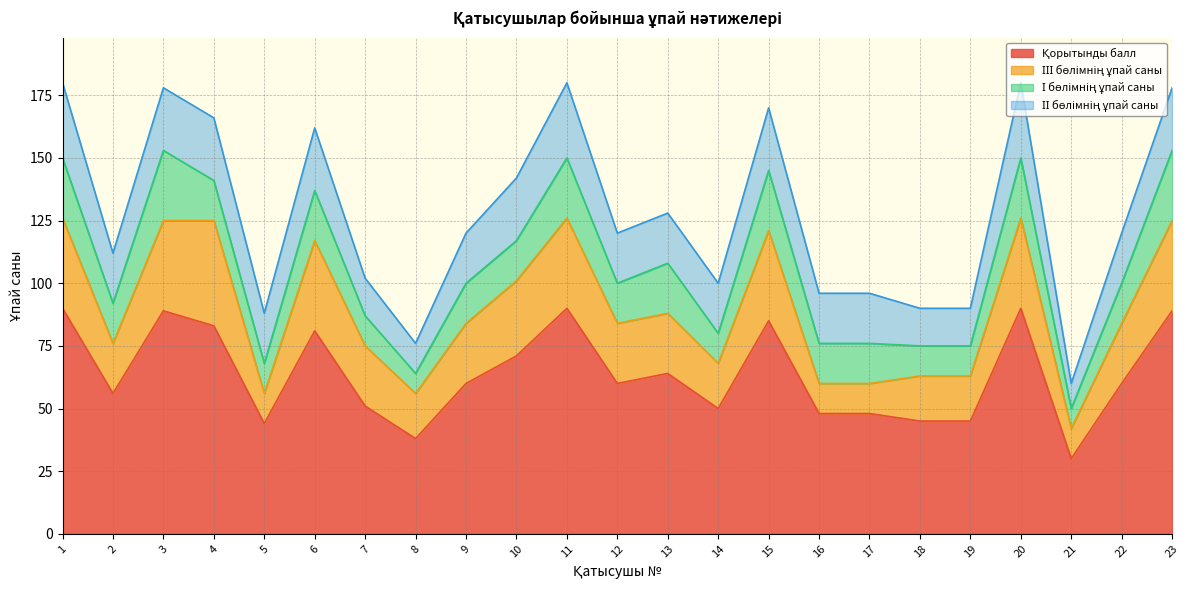

Count the ІІ бөлімнің ұпай саны values in the range 20 to 25.

15